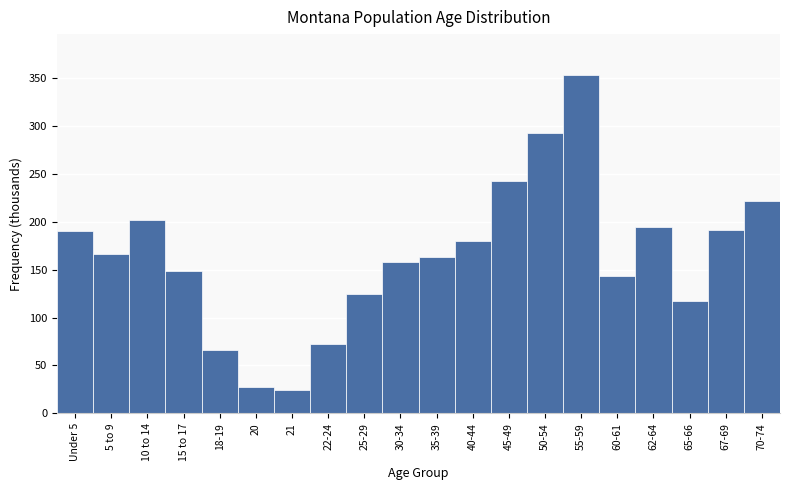

The chart shows a value of 191 at 67-69. True or false?

True